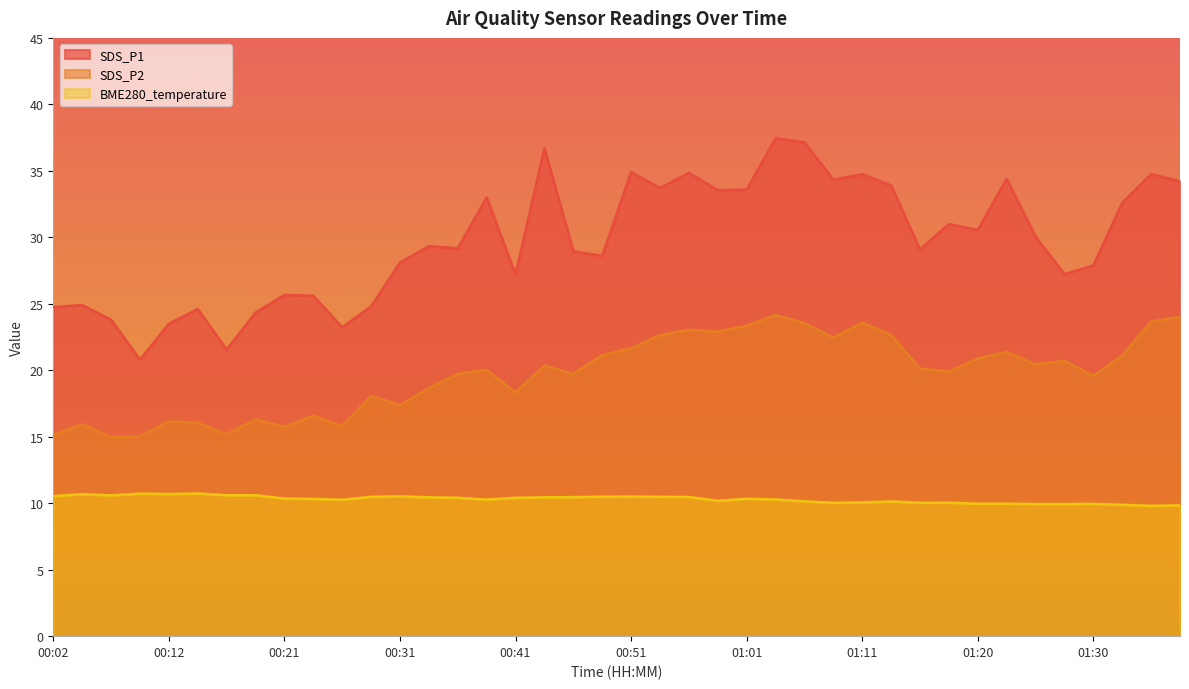

Where is SDS_P1 nearest to the value 29?

00:46